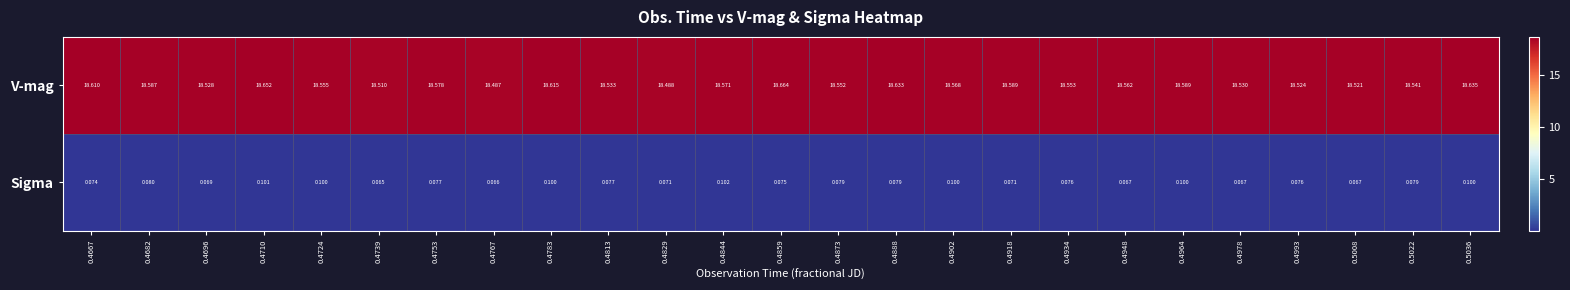

Between 0.4783 and 0.4978, which series saw the biggest shift?

V-mag